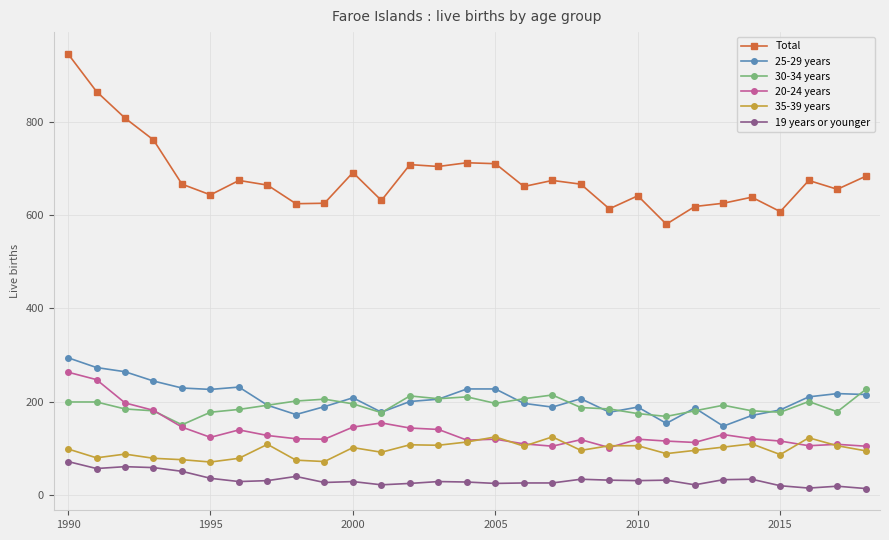

True or false: Total and 20-24 years cross at least once.

False